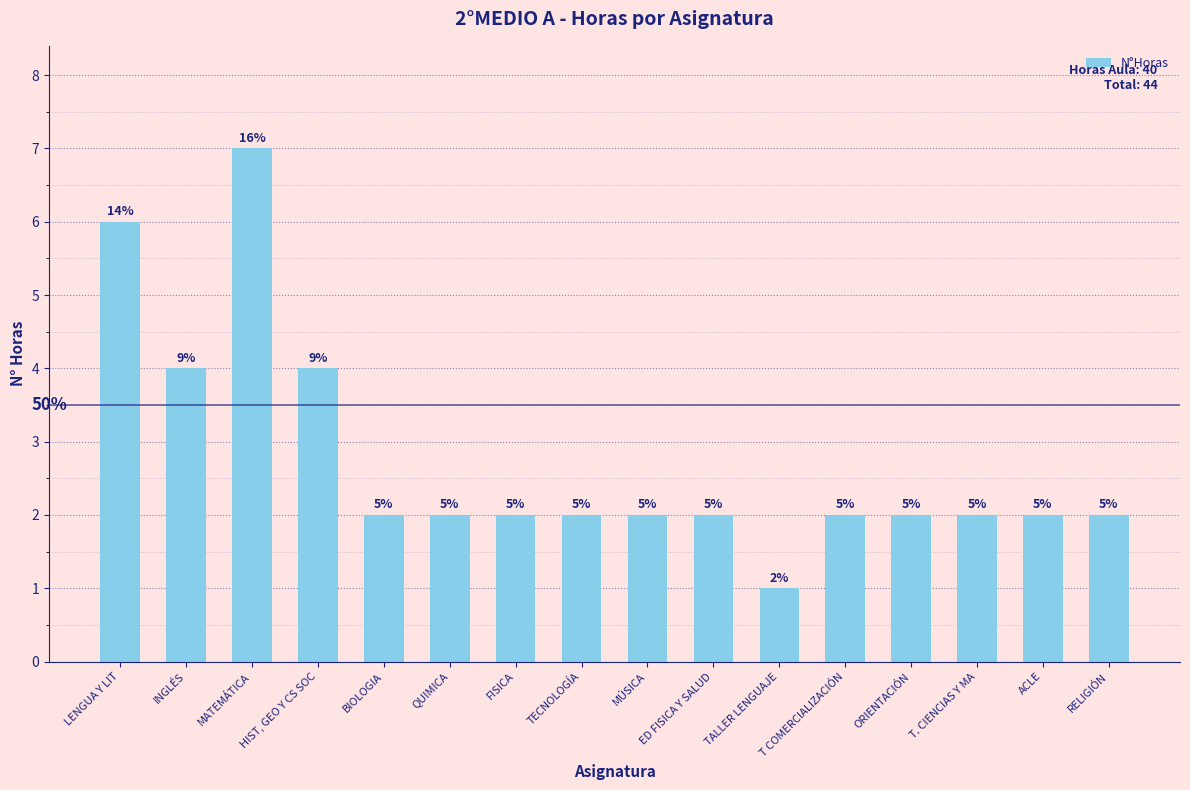

What is the value of the 15th bar from the left?

2